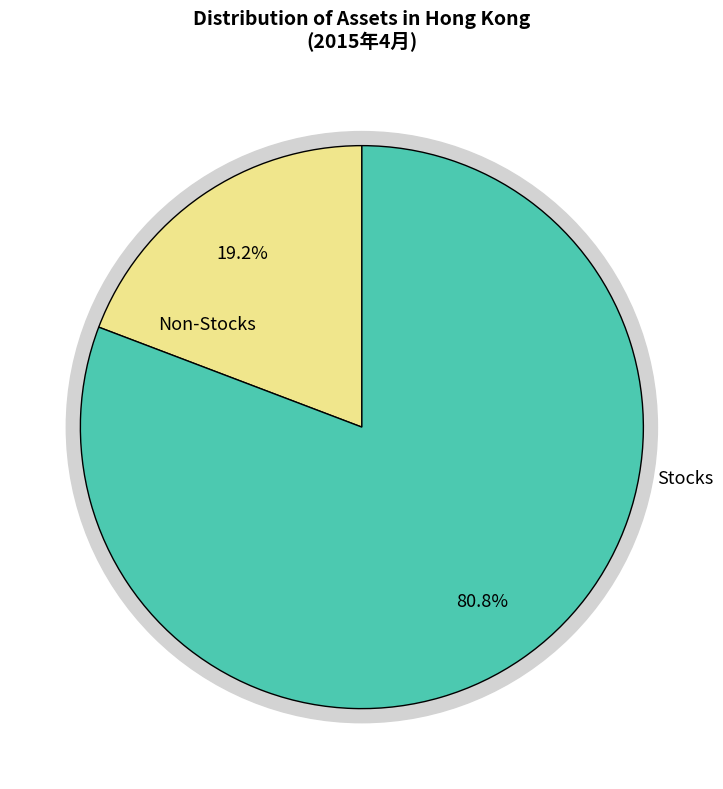

Count the number of slices in the pie.

6